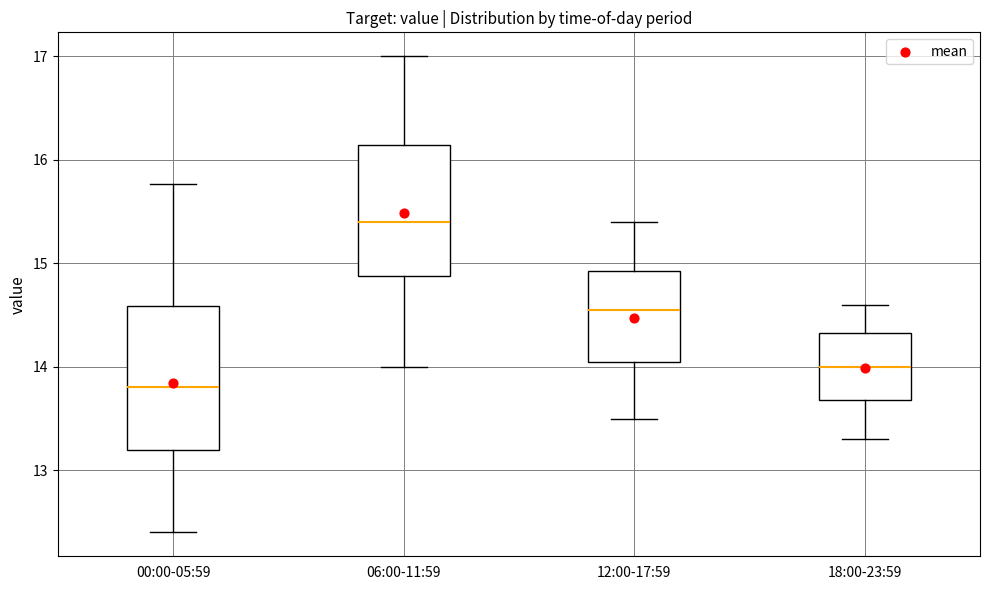

Where is the upper edge of the box for 12:00-17:59 on the y-axis? The values are not printed on the chart, so give them approximately, as read against the axis.

14.9